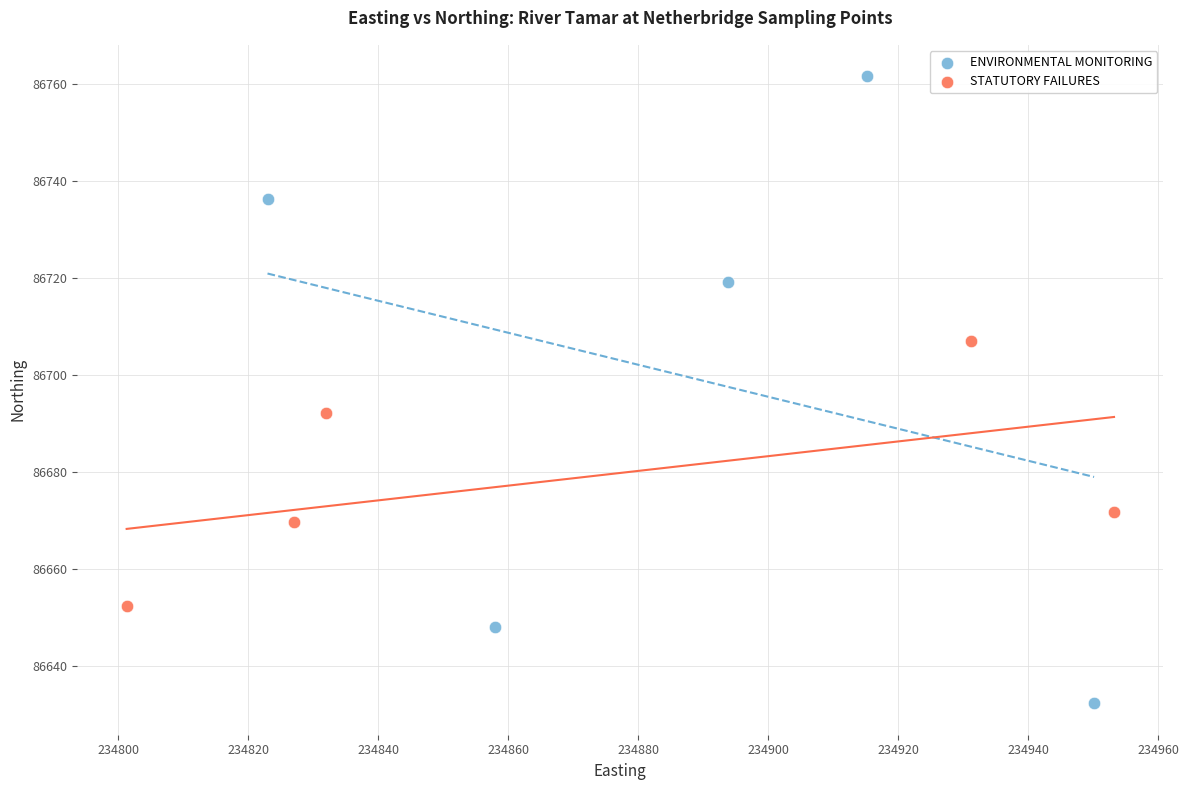

Which series has the widest spread of Y values?

ENVIRONMENTAL MONITORING